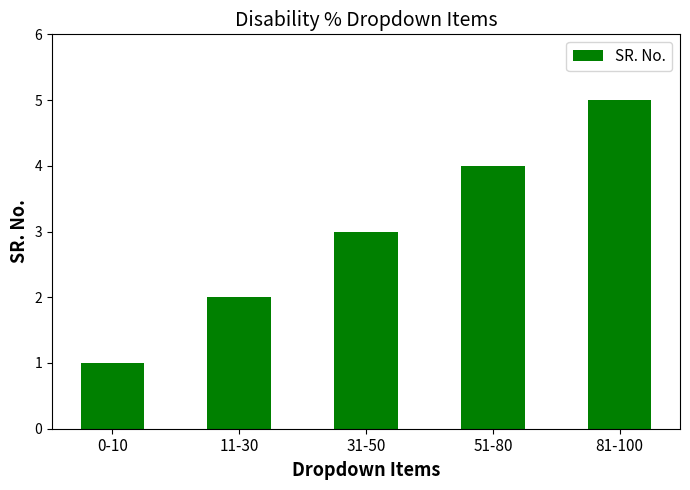

Are the bars grouped side by side (vs. stacked)?

No